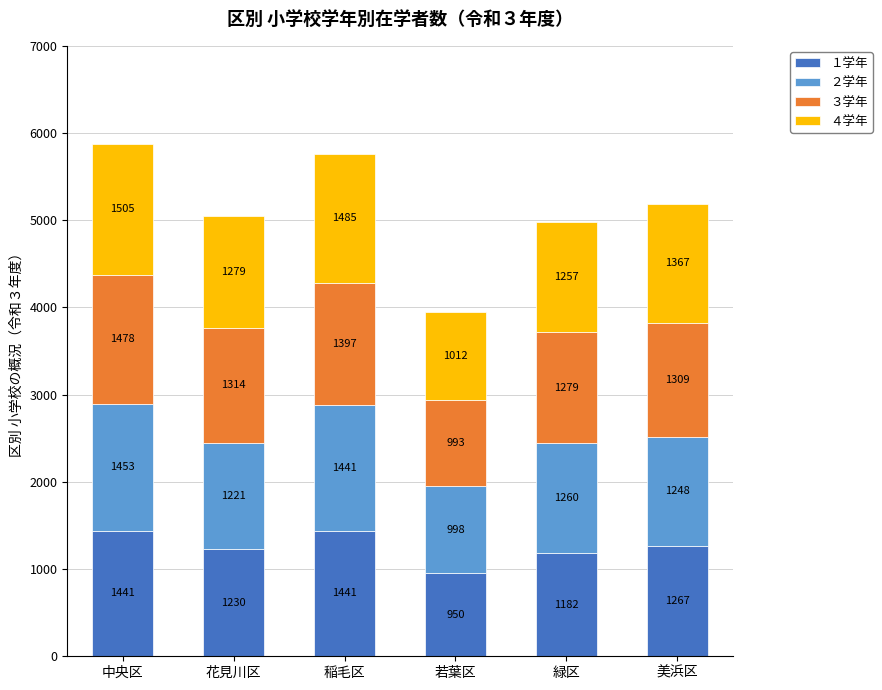

Reading left to right, list the values for the １学年 series.

1441	1230	1441	950	1182	1267